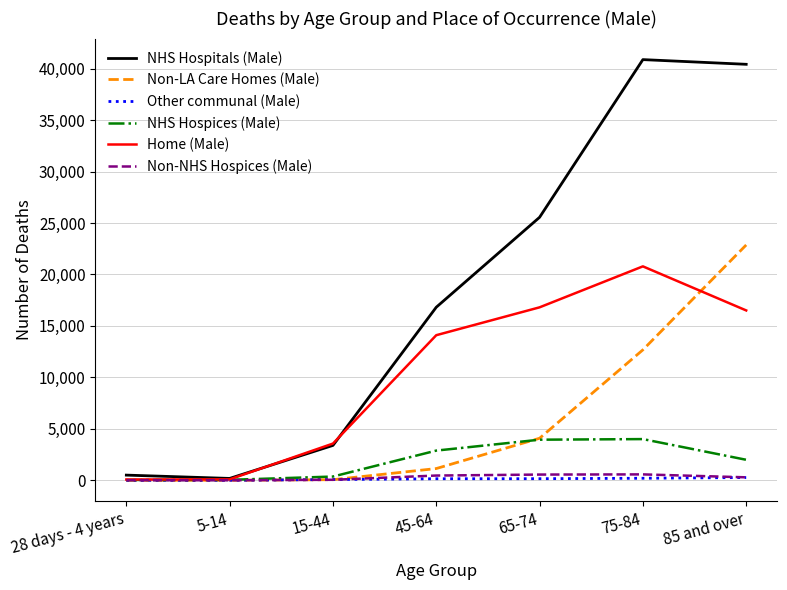

After their last crossing, which series has the higher values: Home (Male) or Non-LA Care Homes (Male)?

Non-LA Care Homes (Male)